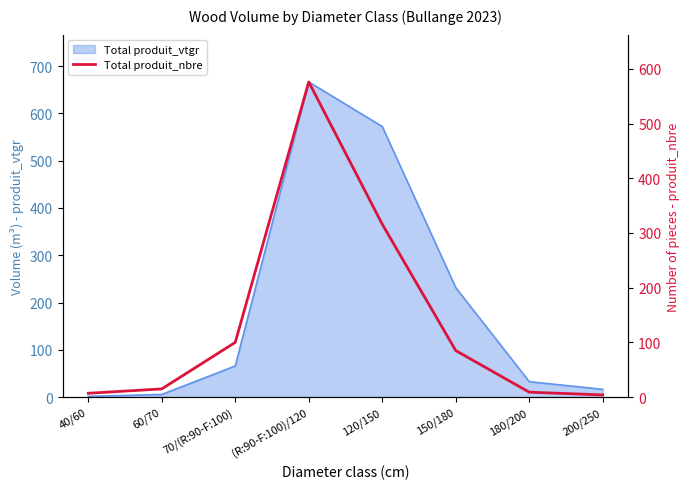

What is the label of the 7th point from the left?

180/200